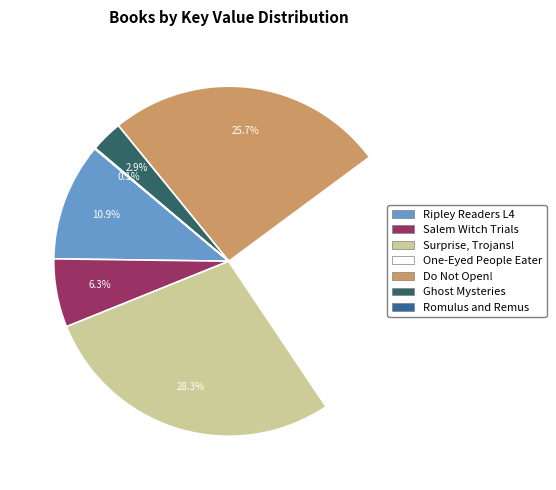

How many slices are in this pie chart?

7